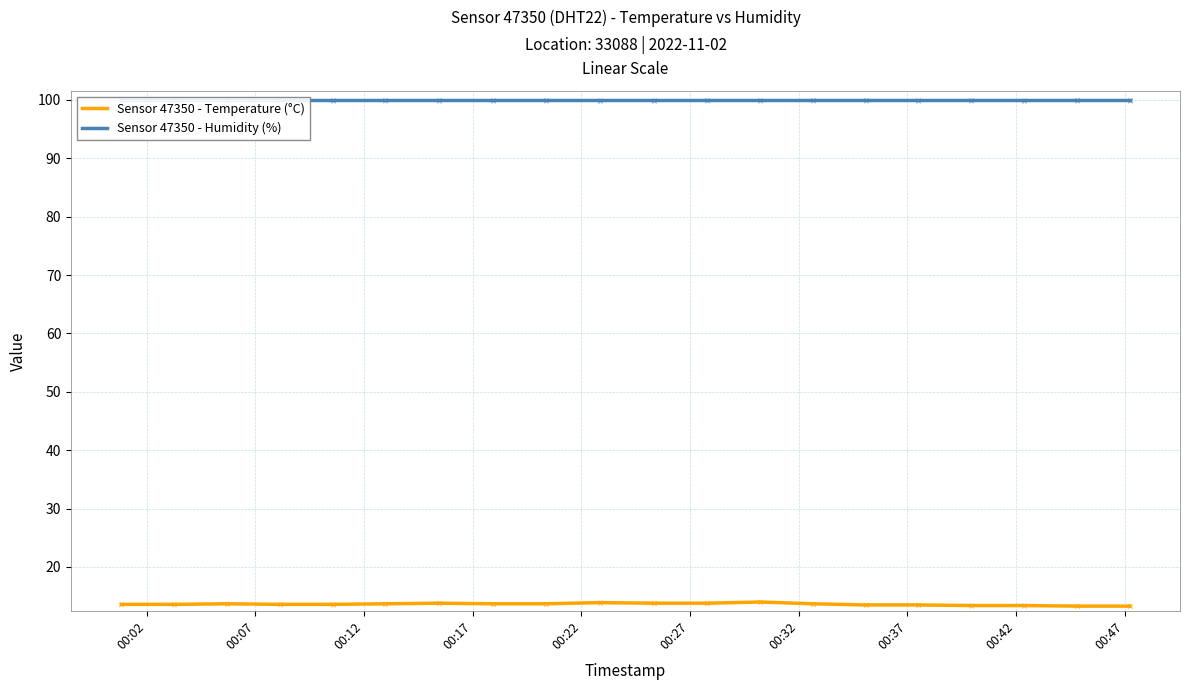

What is the average value of the Sensor 47350 - Temperature (°C) series?

13.6